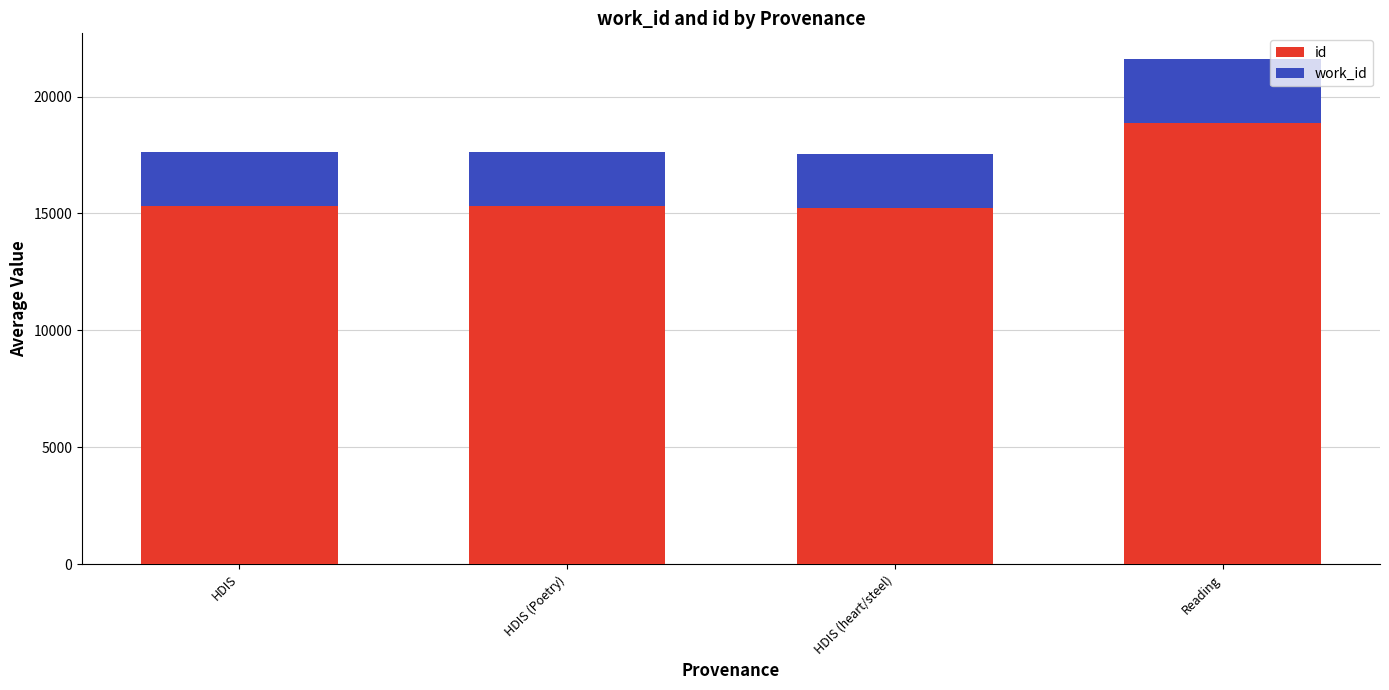

At which category is the sum across all series the highest?

Reading